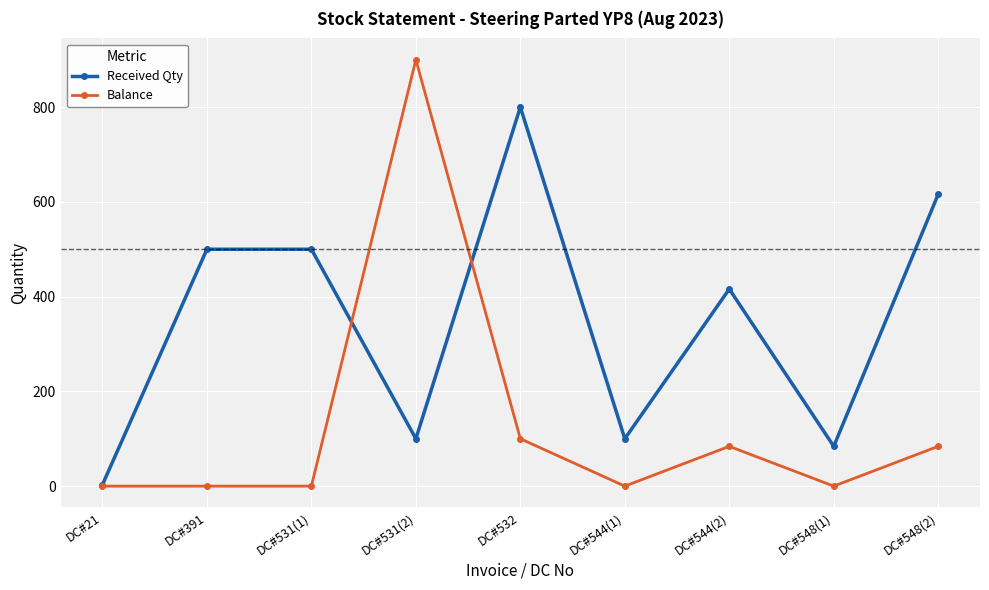

True or false: Balance has more than 1 interior local peaks.

True